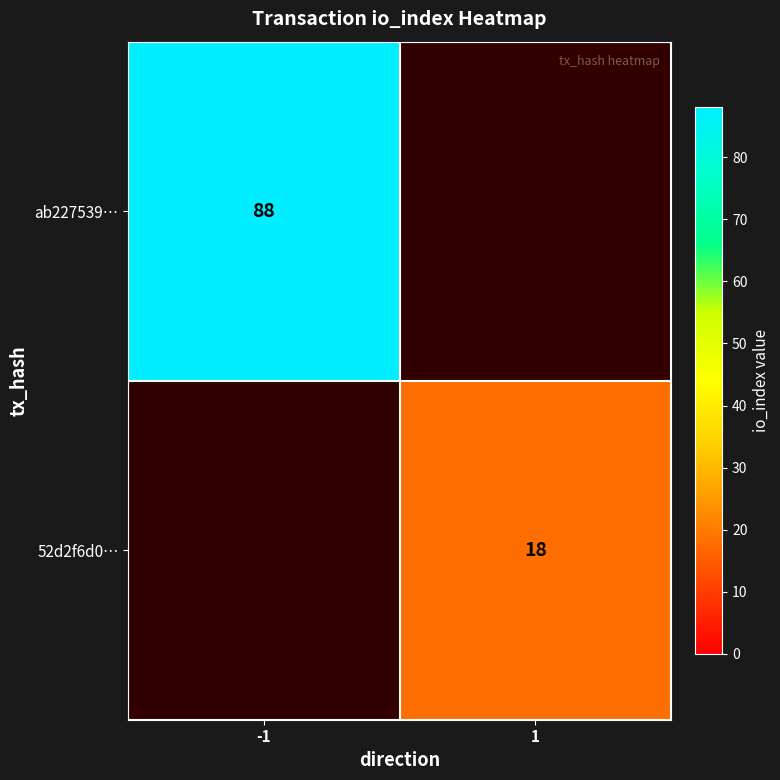

Is the value of 52d2f6d0… at 1 greater than the value of ab227539… at -1?

No